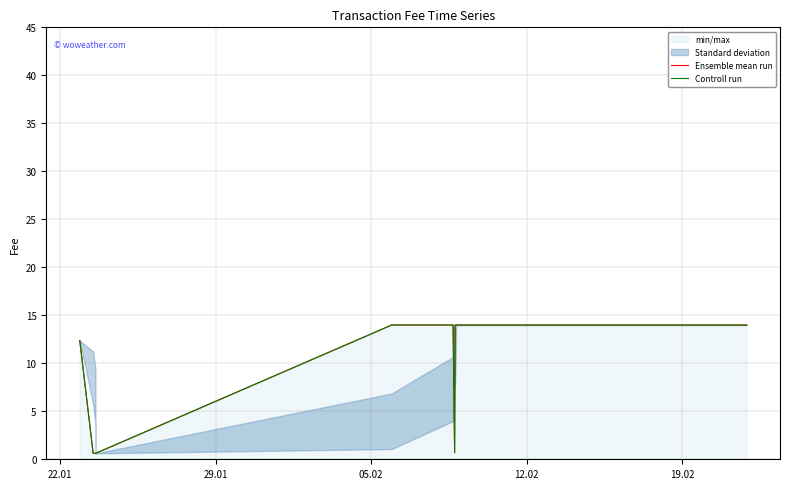

Does the chart have visible grid lines?

Yes